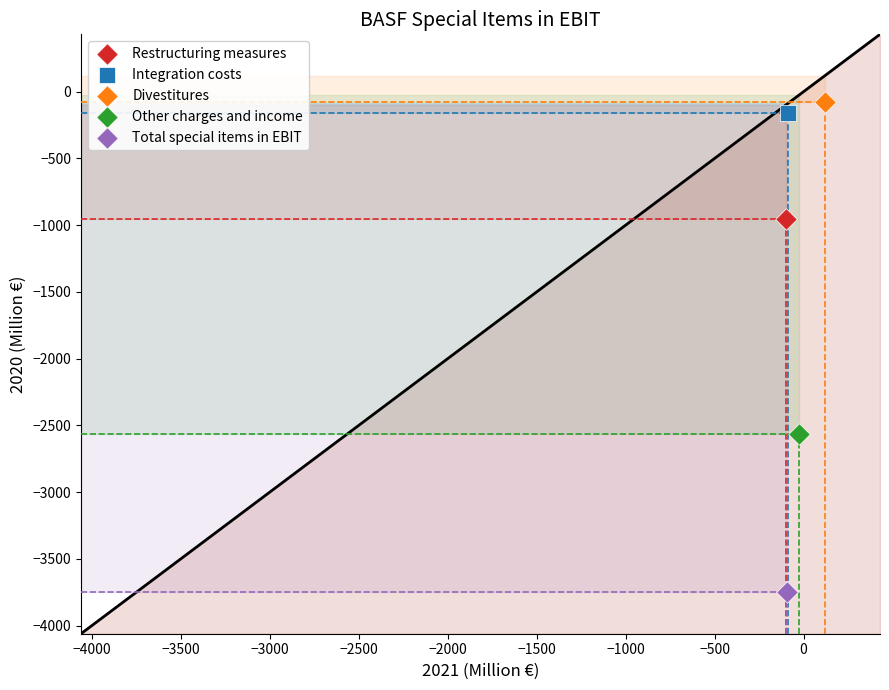

Which series reaches the maximum Y coordinate?

Divestitures